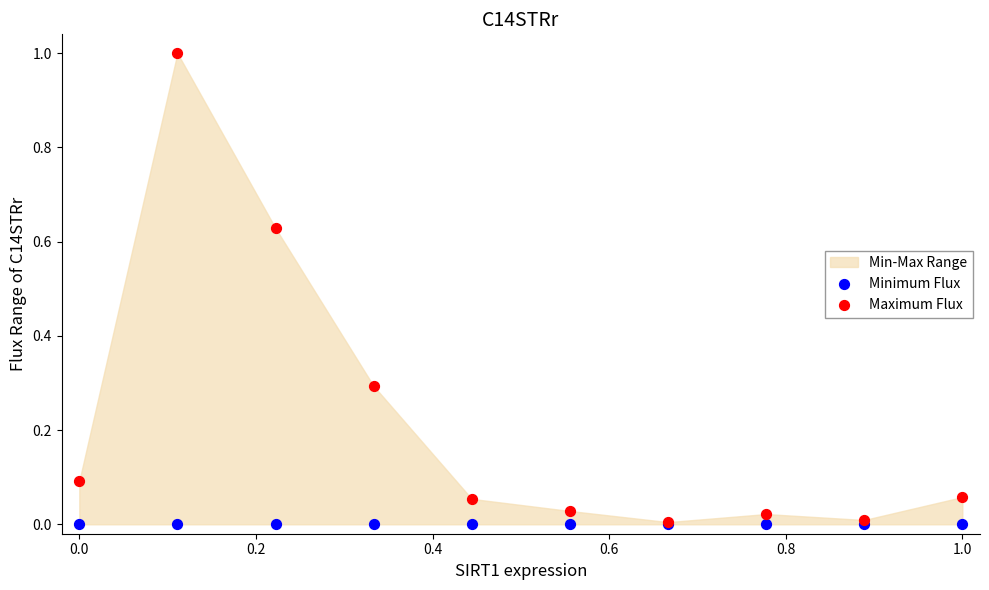

Which series contains the lowest Y value?

Minimum Flux